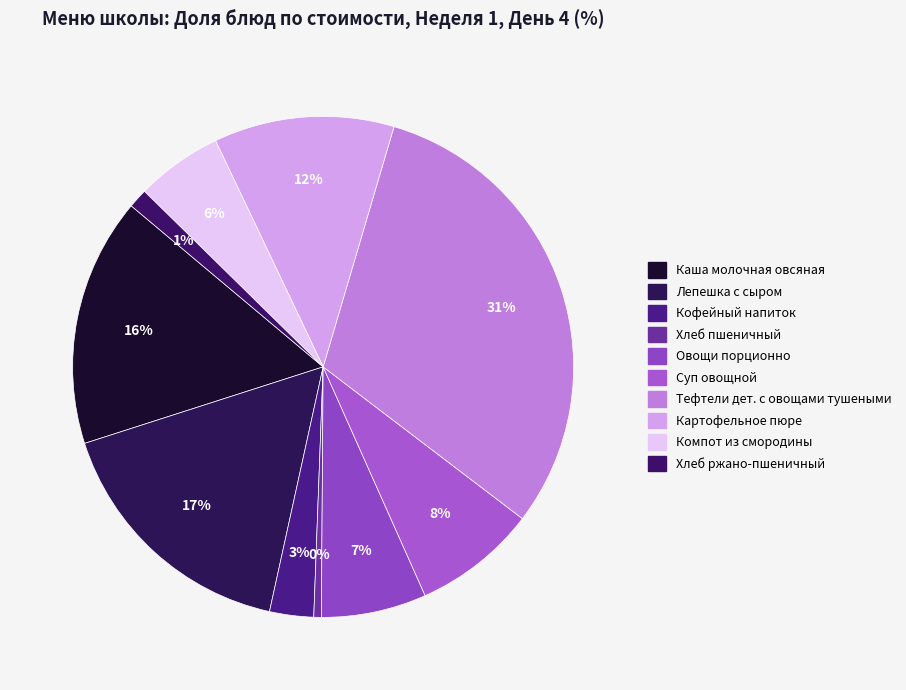

How many slices are in this pie chart?

10